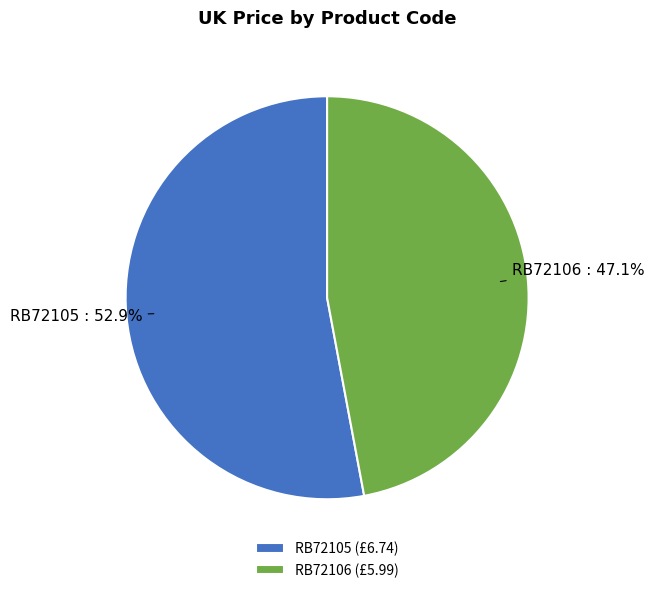

Which has a higher value, RB72106 or RB72105?

RB72105